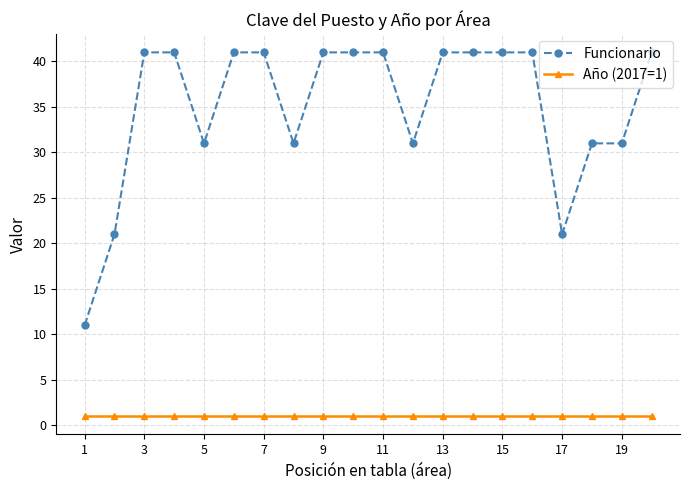

Which series has the largest total across all categories?

Funcionario